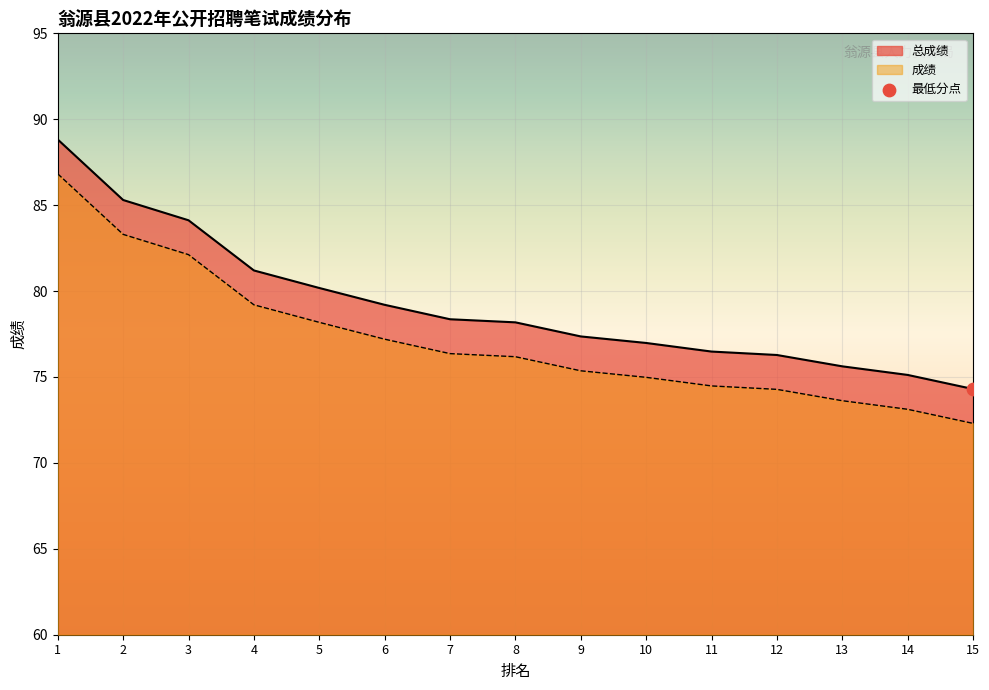

What is the total value across all series at 12?

150.6